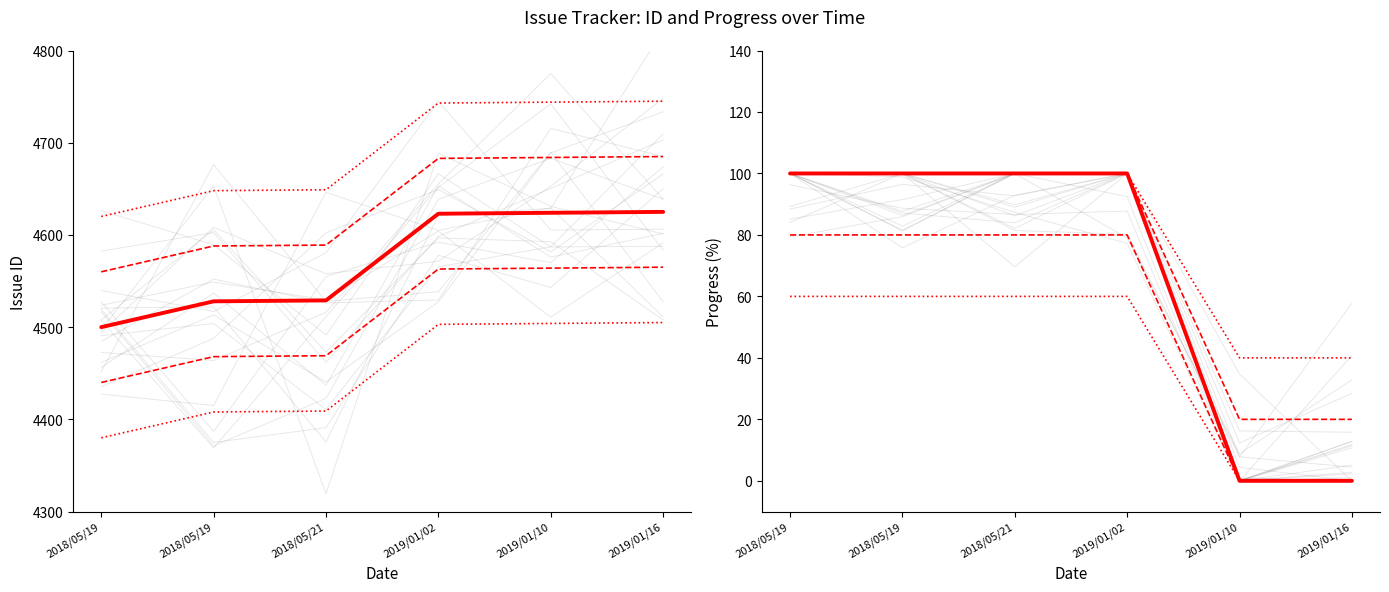

The value of Progress at 2018/05/21 is 100. True or false?

True